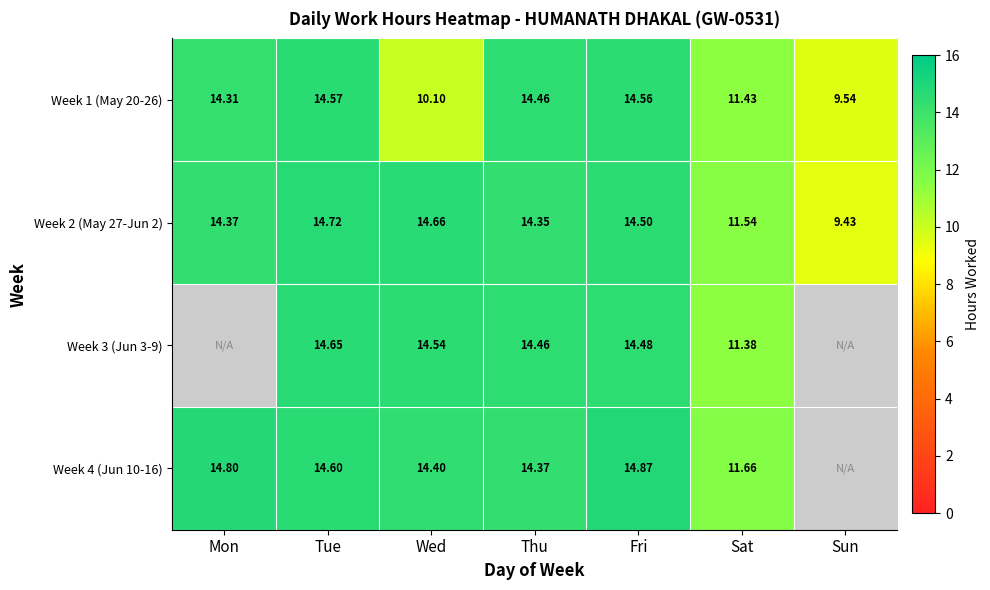

Is the value of Week 1 (May 20-26) at Wed greater than the value of Week 4 (Jun 10-16) at Mon?

No